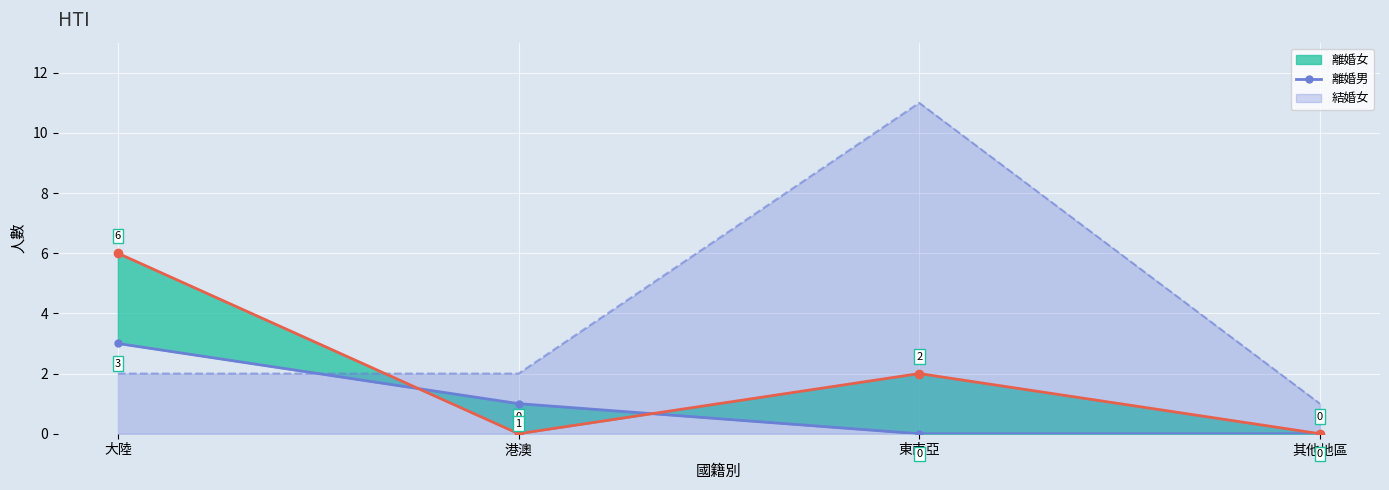

How many times do 離婚女_line and 離婚男 cross each other?

2